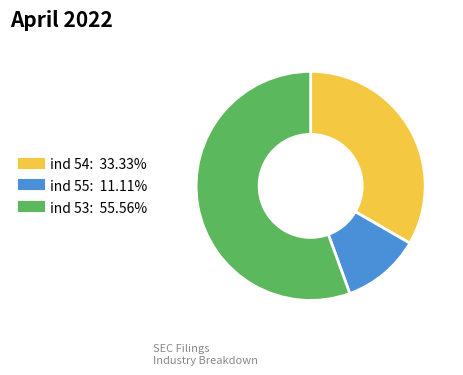

Is there any slice that represents more than half of the pie?

Yes